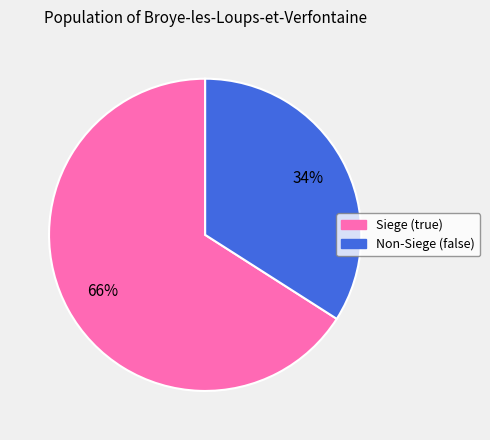

How many segments does this pie chart have?

2